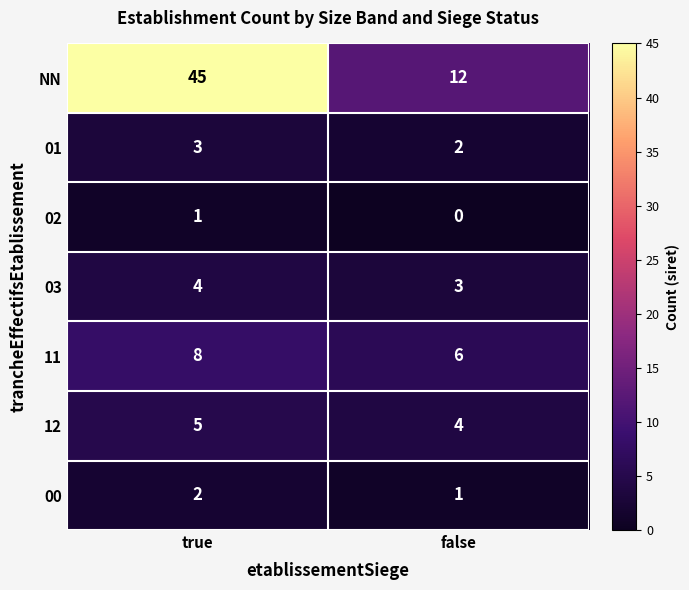

The value of 01 at true is 3. True or false?

True